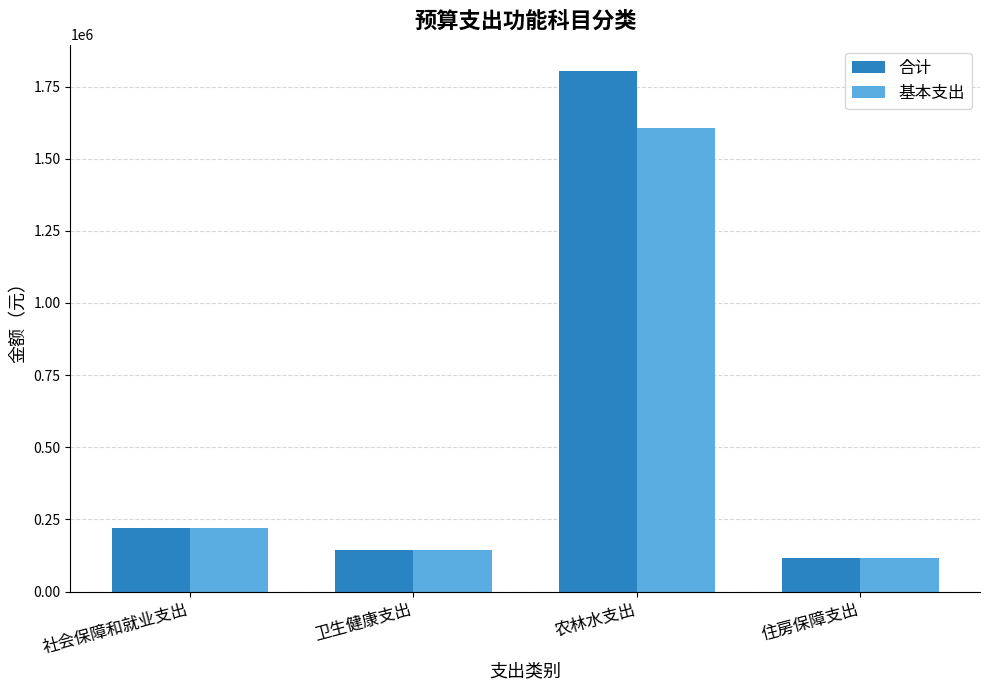

What value does the 基本支出 series have at 社会保障和就业支出?

220950.1